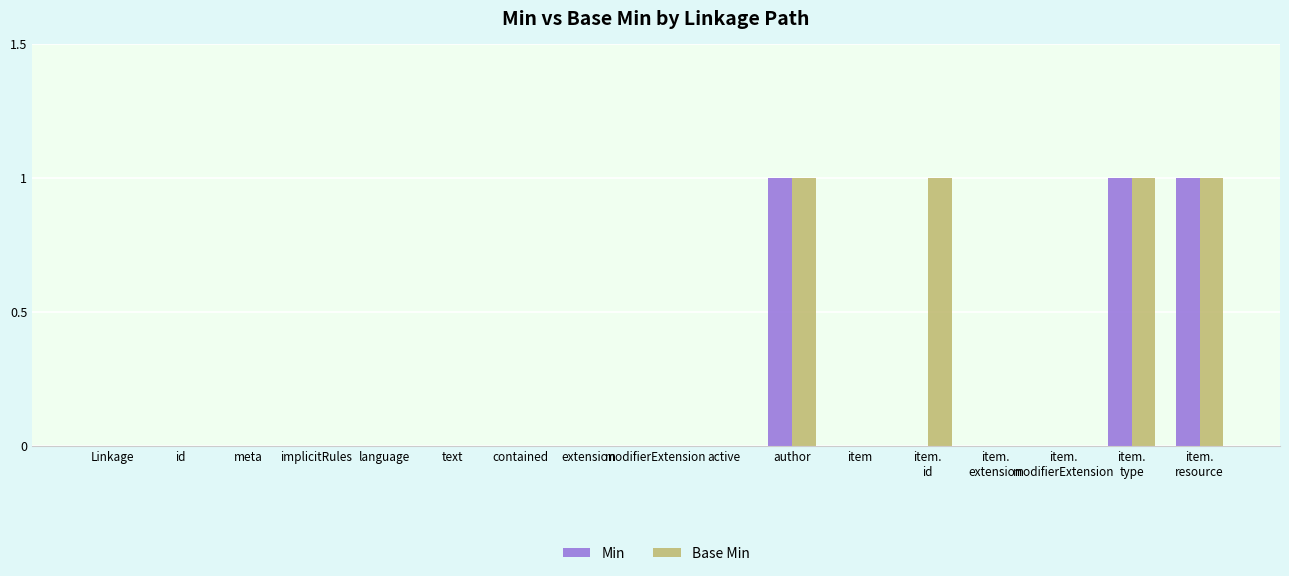

What is the sum of all Base Min values?

4